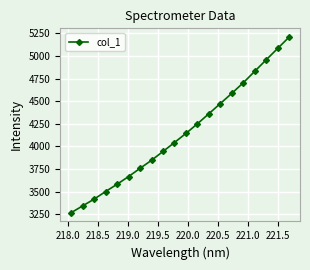

Reading left to right, list all the values displayed in this chart.

3268.9	3343.9	3418.8	3502.2	3582.9	3667.5	3758.1	3847.2	3944.4	4043.0	4143.8	4249.8	4360.9	4473.4	4586.2	4702.7	4829.2	4956.4	5081.5	5206.9